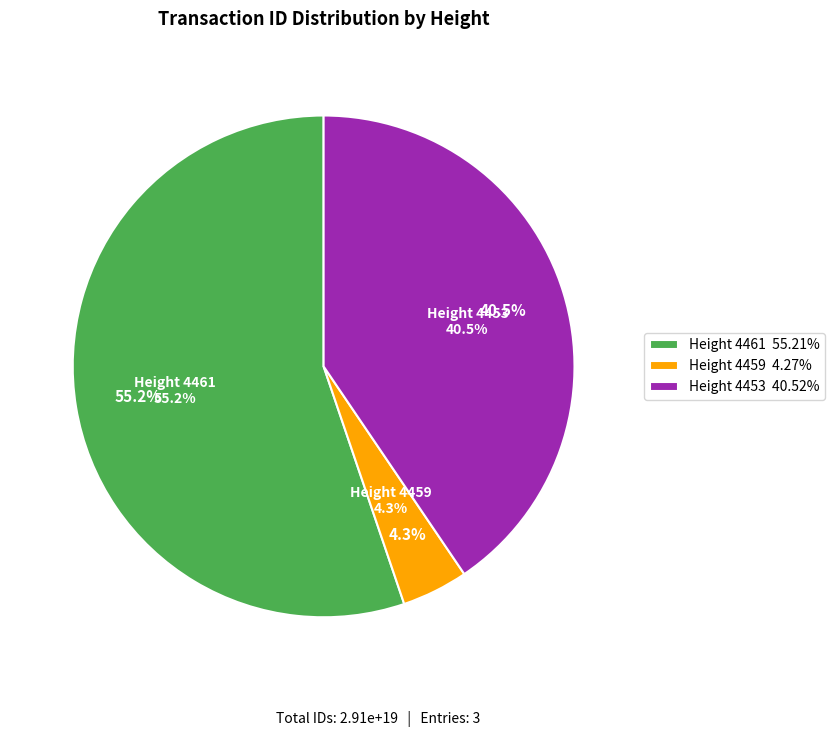

True or false: Height 4461 accounts for 41% of the total.

False